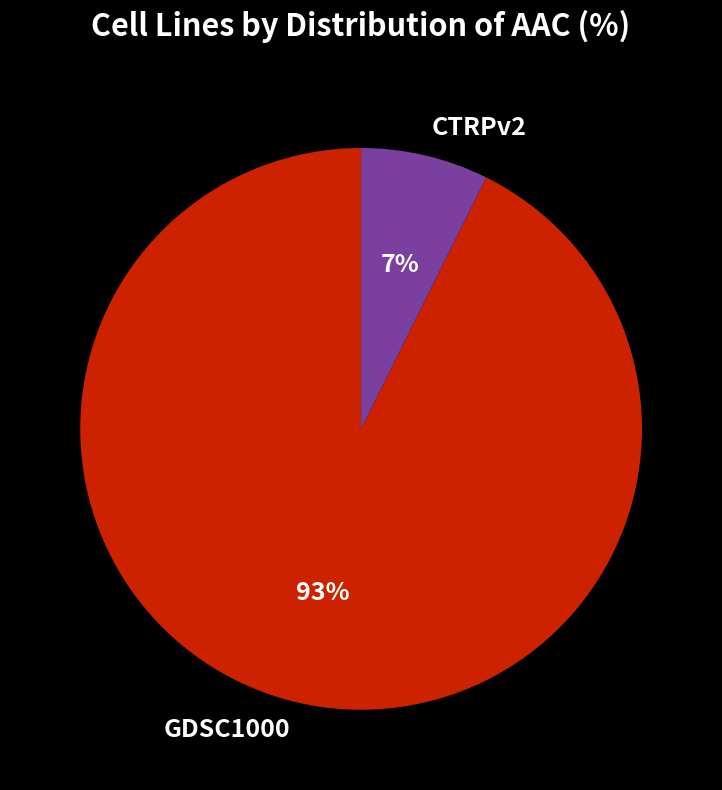

Do CTRPv2 and GDSC1000 together represent more than half of the pie?

Yes